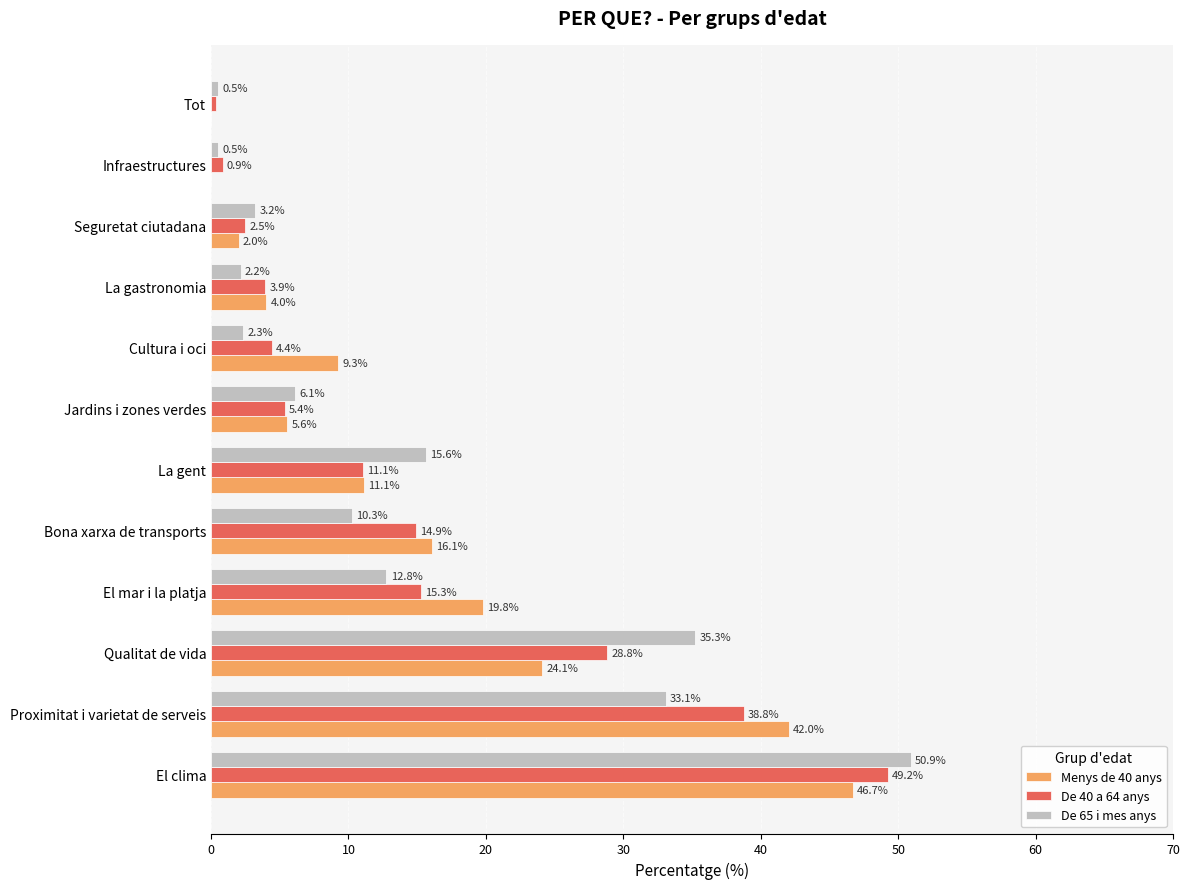

At which label is Menys de 40 anys closest to 23?

Qualitat de vida